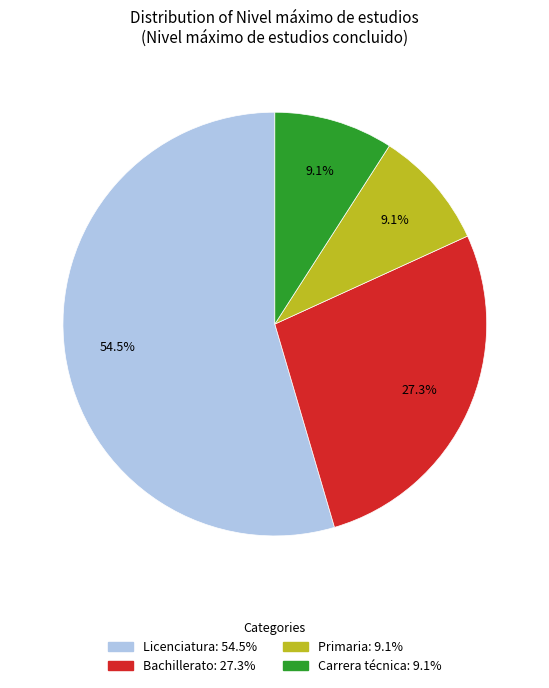

Count the number of slices in the pie.

4